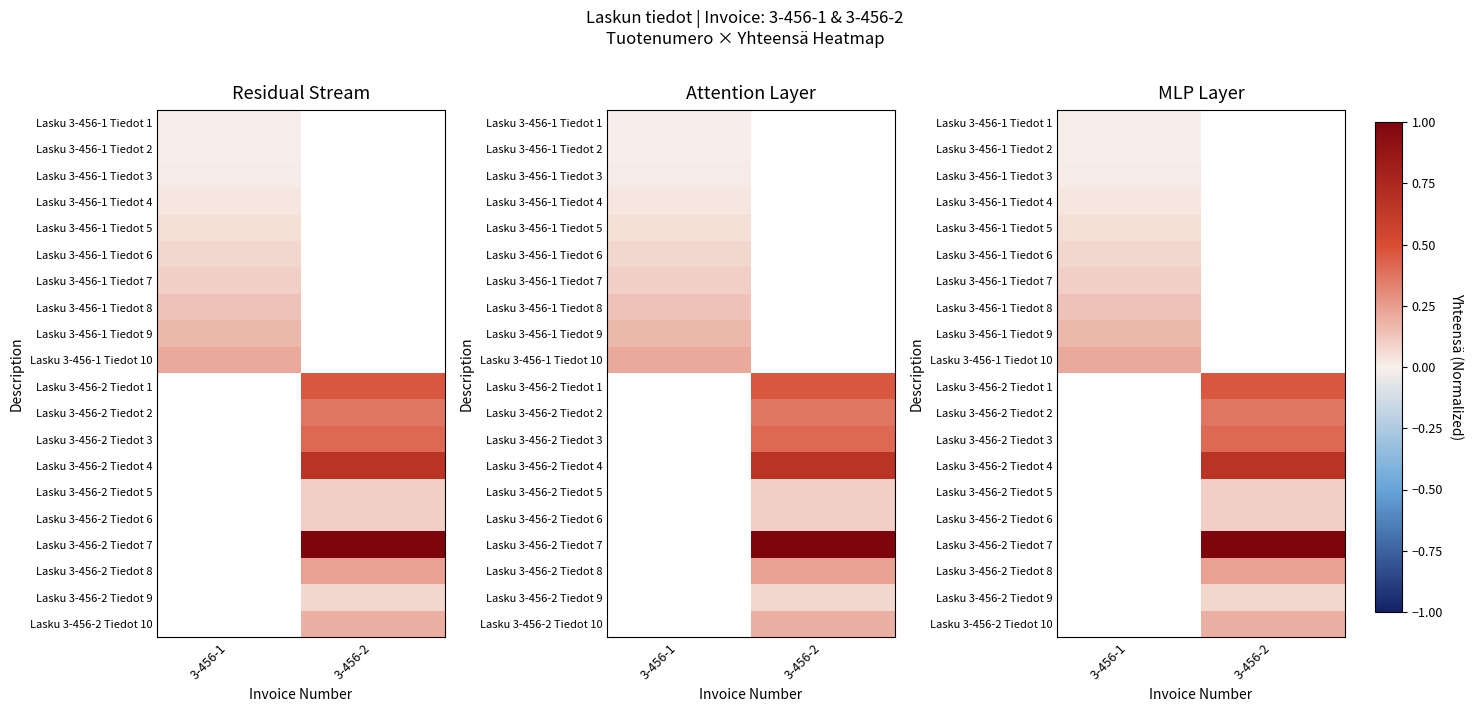

How many distinct data groups are displayed?

20